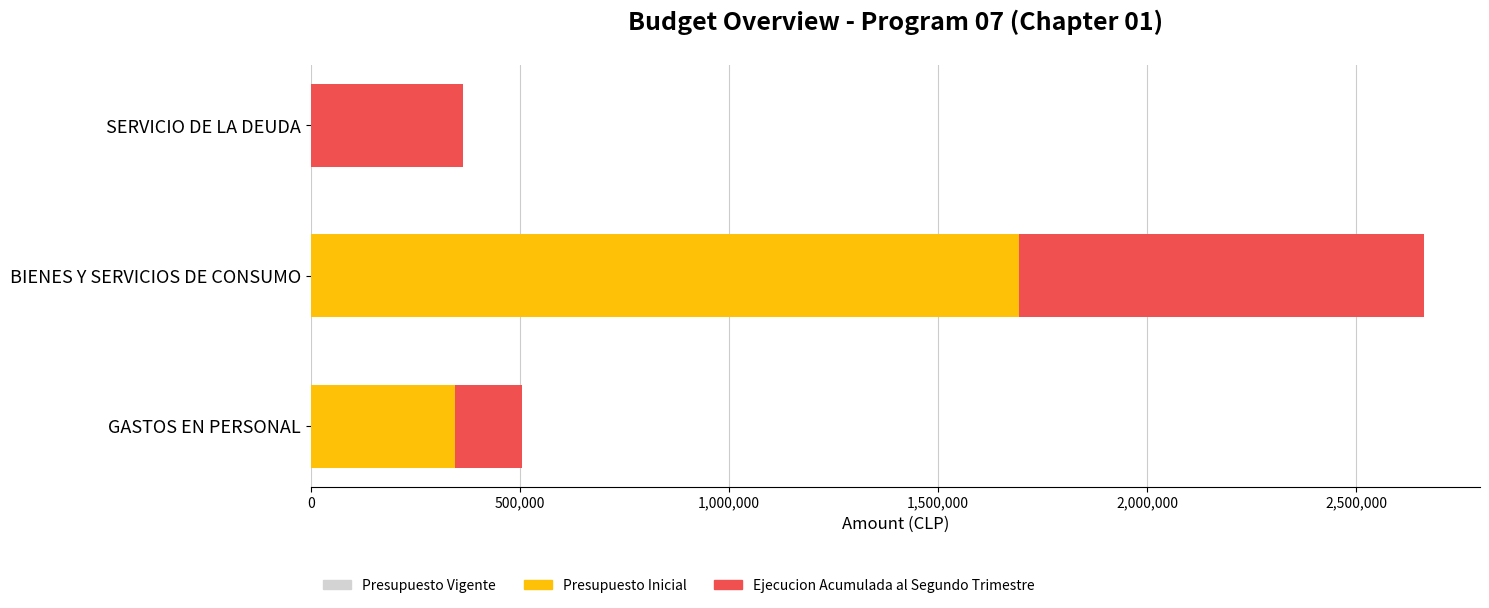

What are all the series names shown in the legend?

Presupuesto Vigente, Presupuesto Inicial, Ejecucion Acumulada al Segundo Trimestre